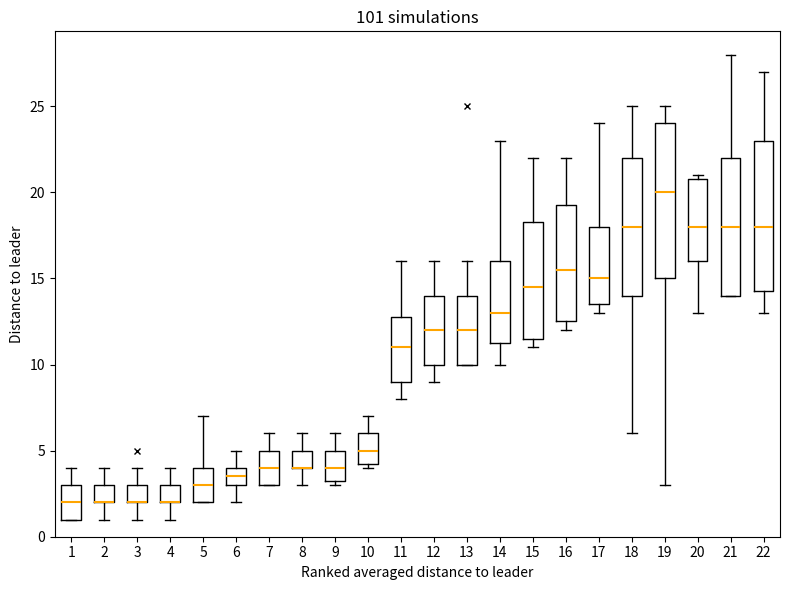

Reading left to right, read every box against the y-axis: the position of its median line, the range the box covers, and the ends of its whiskers. The values are not printed on the chart, so give them approximately, as read against the axis.

1: median 2.0, box 1.0 to 3.0, whiskers 1.0 to 4.0
2: median 2.0 (drawn on the box's lower edge), box 2.0 to 3.0, whiskers 1.0 to 4.0
3: median 2.0 (drawn on the box's lower edge), box 2.0 to 3.0, whiskers 1.0 to 4.0
4: median 2.0 (drawn on the box's lower edge), box 2.0 to 3.0, whiskers 1.0 to 4.0
5: median 3.0, box 2.0 to 4.0, whiskers 2.0 to 7.0
6: median 3.5, box 3.0 to 4.0, whiskers 2.0 to 5.0
7: median 4.0, box 3.0 to 5.0, whiskers 3.0 to 6.0
8: median 4.0 (drawn on the box's lower edge), box 4.0 to 5.0, whiskers 3.0 to 6.0
9: median 4.0, box 3.5 to 5.0, whiskers 3.0 to 6.0
10: median 5.0, box 4.5 to 6.0, whiskers 4.0 to 7.0
11: median 11.0, box 9.0 to 13.0, whiskers 8.0 to 16.0
12: median 12.0, box 10.0 to 14.0, whiskers 9.0 to 16.0
13: median 12.0, box 10.0 to 14.0, whiskers 10.0 to 16.0
14: median 13.0, box 11.5 to 16.0, whiskers 10.0 to 23.0
15: median 14.5, box 11.5 to 18.5, whiskers 11.0 to 22.0
16: median 15.5, box 12.5 to 19.5, whiskers 12.0 to 22.0
17: median 15.0, box 13.5 to 18.0, whiskers 13.0 to 24.0
18: median 18.0, box 14.0 to 22.0, whiskers 6.0 to 25.0
19: median 20.0, box 15.0 to 24.0, whiskers 3.0 to 25.0
20: median 18.0, box 16.0 to 21.0, whiskers 13.0 to 21.0 (just above the box's upper edge)
21: median 18.0, box 14.0 to 22.0, whiskers 14.0 to 28.0
22: median 18.0, box 14.5 to 23.0, whiskers 13.0 to 27.0